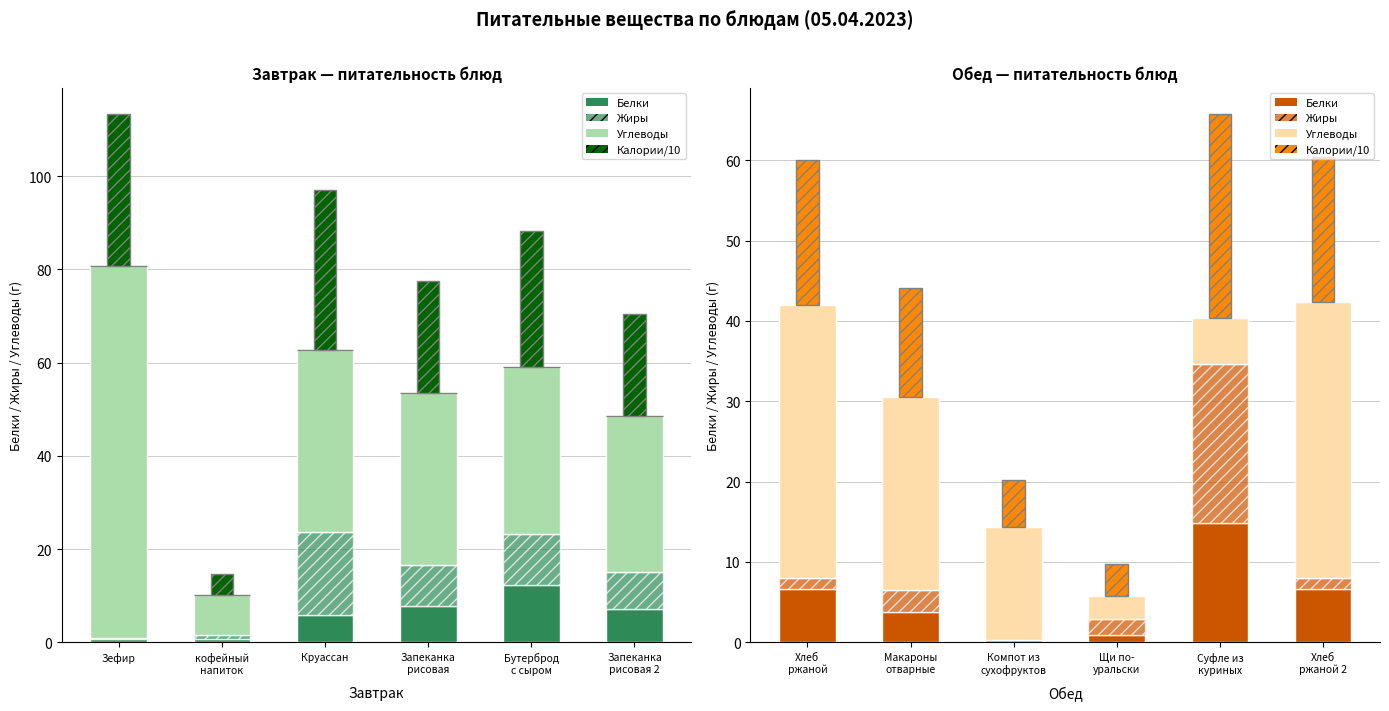

Is it true that Калории/10 equals 4.2 at Хлеб ржаной 2?

False